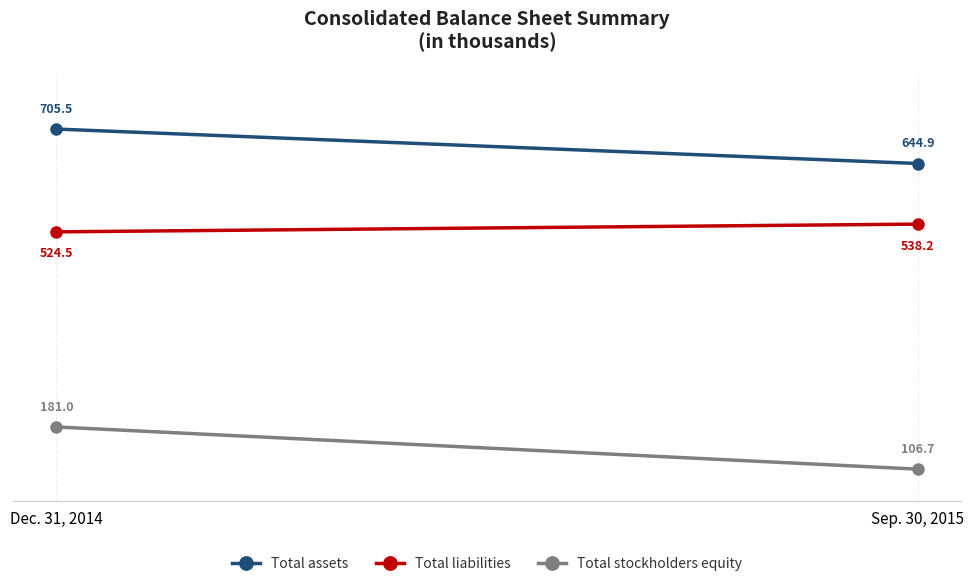

Reading left to right, list all the values displayed in this chart.

Total assets: 705521	644851
Total liabilities: 524508	538154
Total stockholders equity: 181013	106697